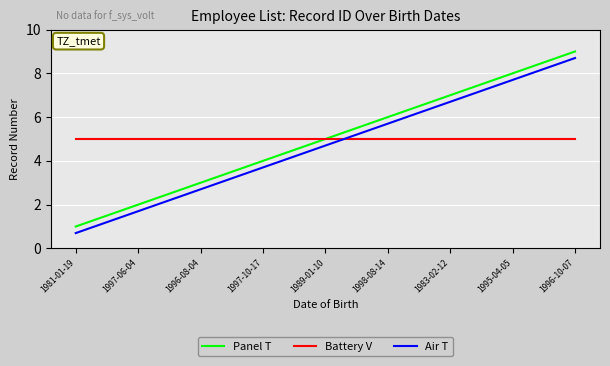

What position from the left is 1998-08-14?

6